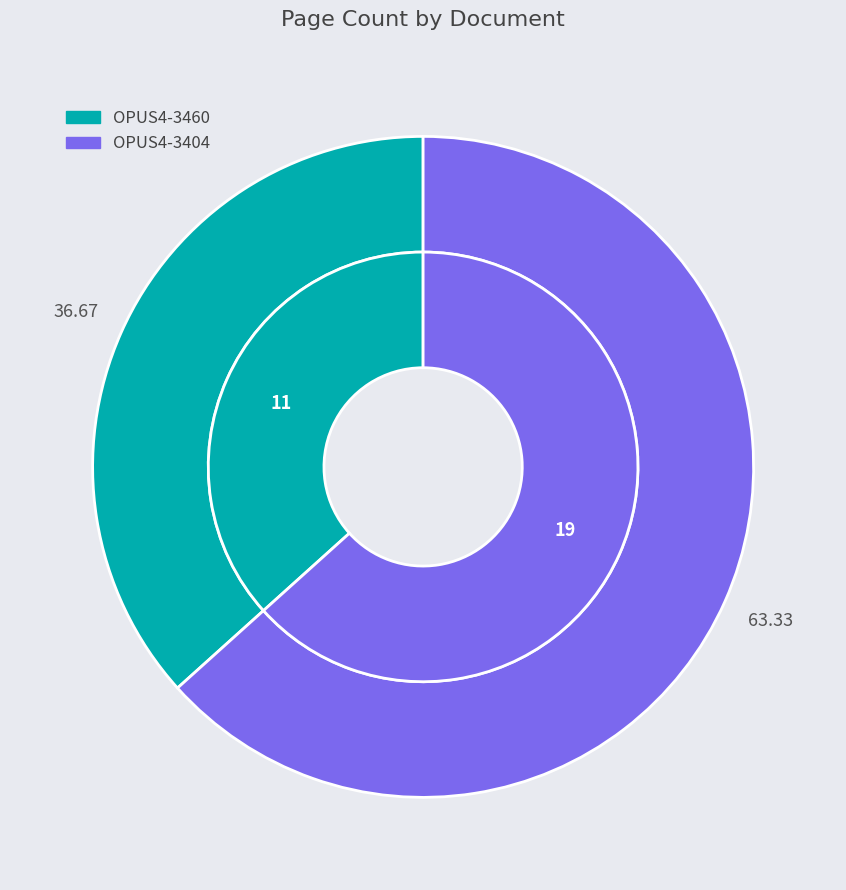

What is the ratio of the value at OPUS4-3460 to the value at OPUS4-3404?

0.6